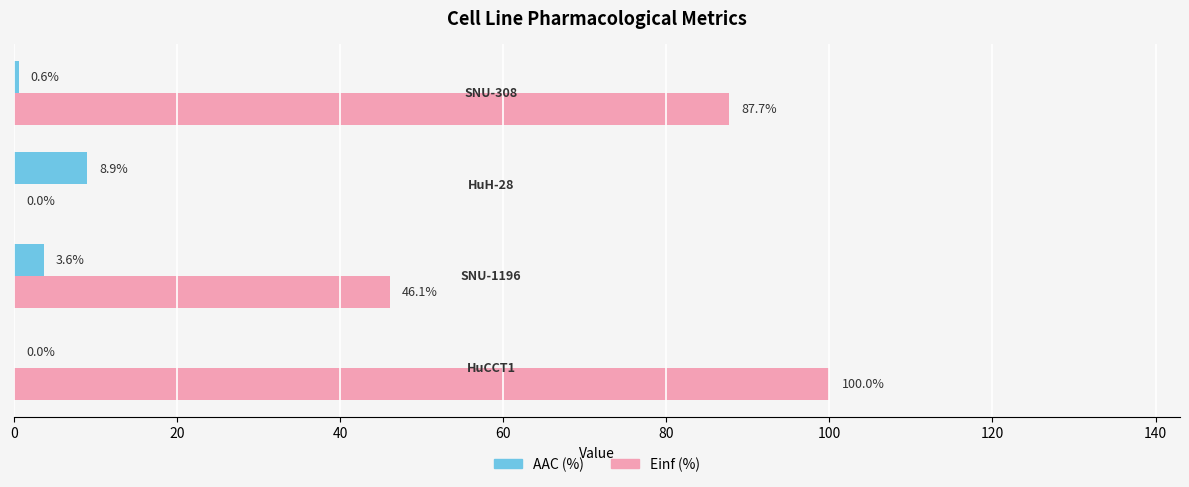

What is the highest value of the AAC (%) series?

8.9